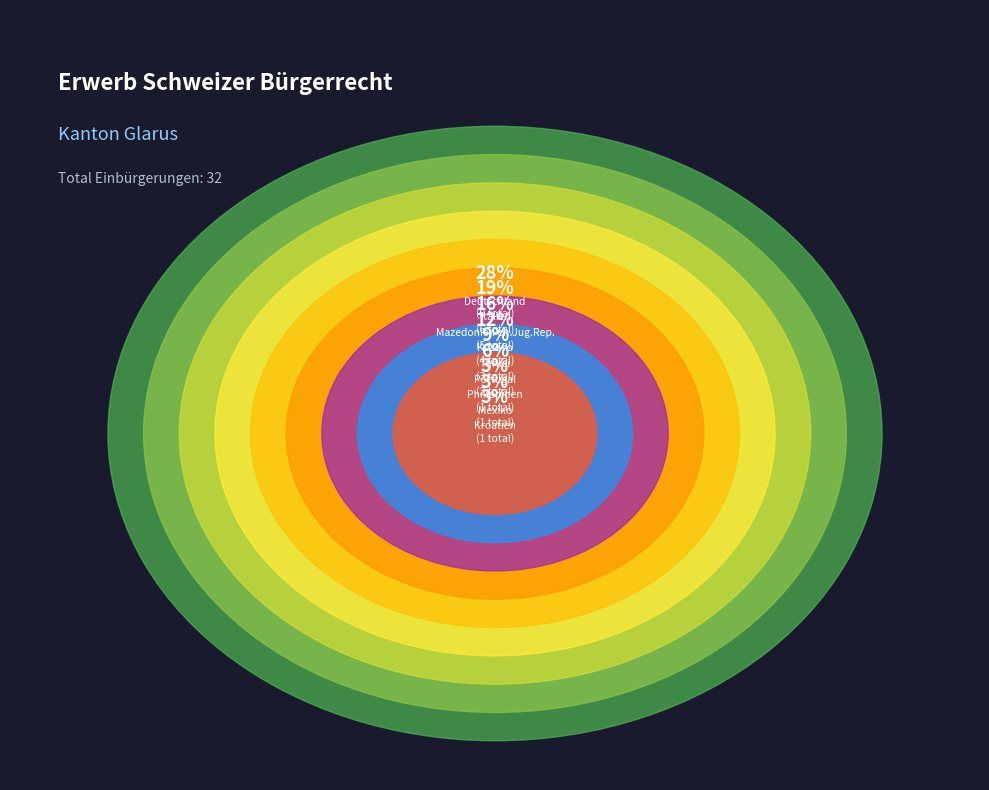

Does any single category account for the majority?

No